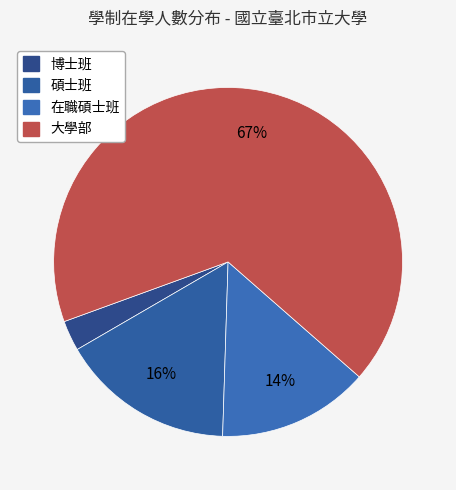

What percentage do 大學部 and 碩士班 together represent?

83.1%